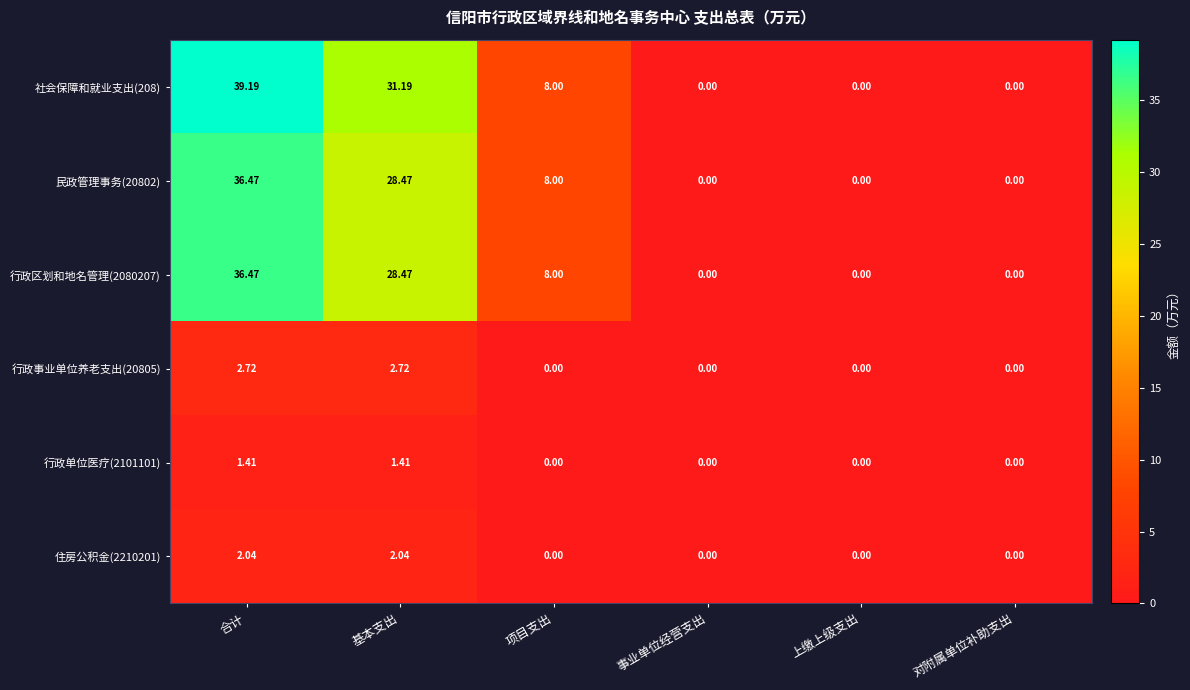

Where does the 民政管理事务(20802) series first go above 8?

合计